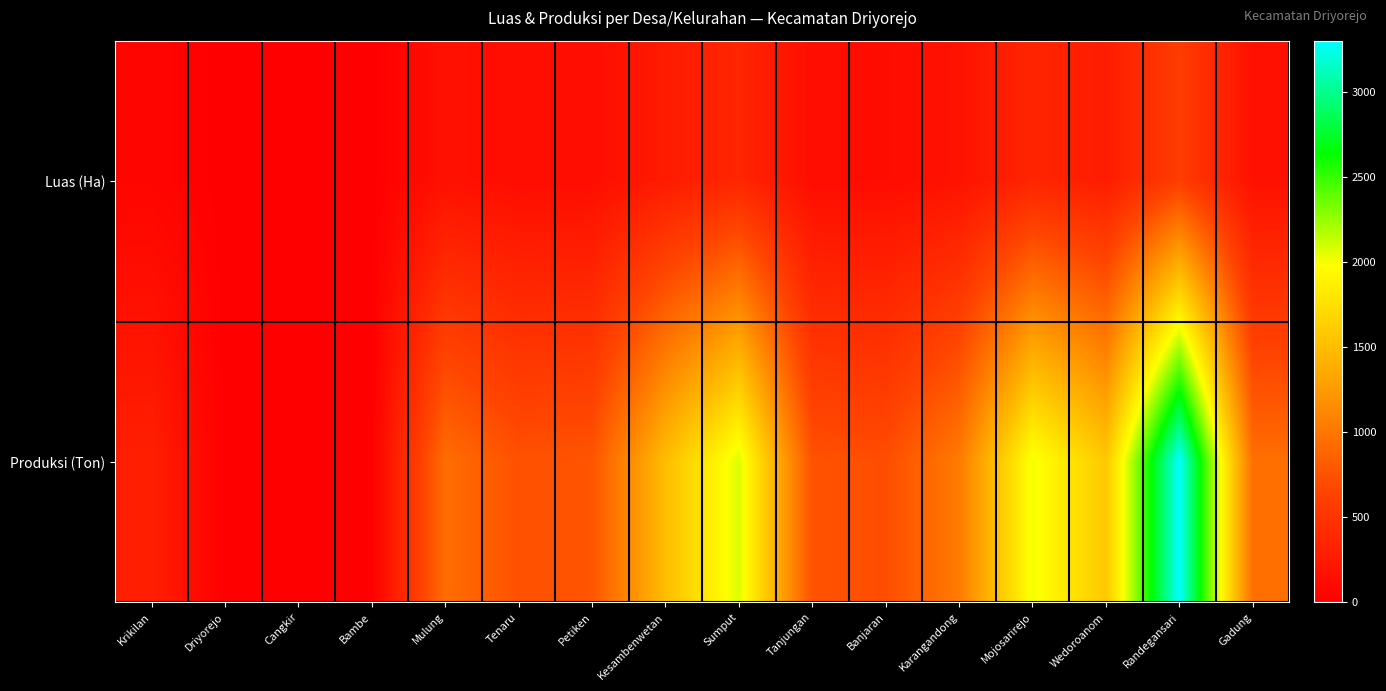

How many data points does each series have?

16